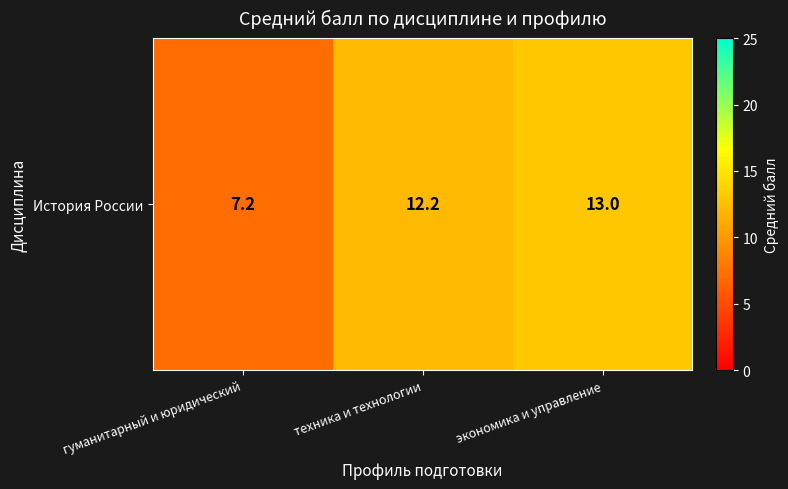

True or false: the data shows 7.2 at гуманитарный и юридический.

True